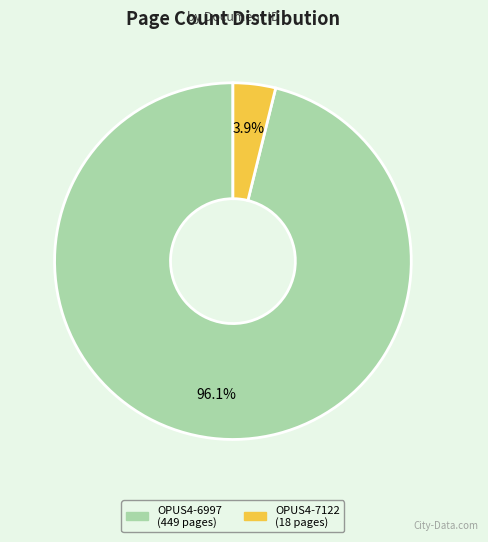

To the nearest percent, what percentage of the pie is OPUS4-7122?

4%